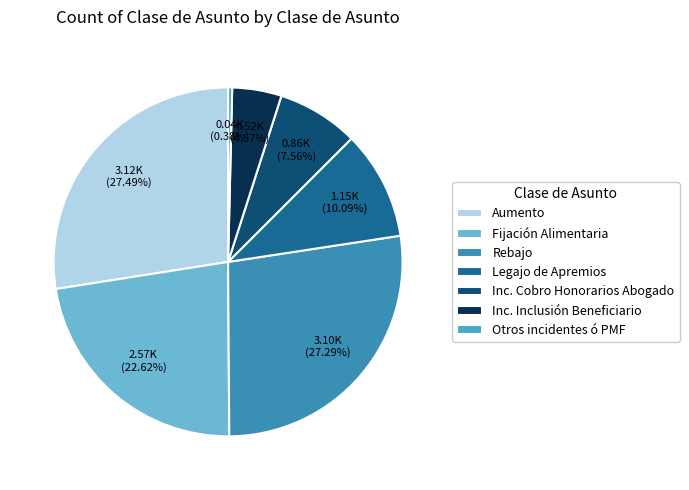

To the nearest percent, what portion does Aumento represent?

27%